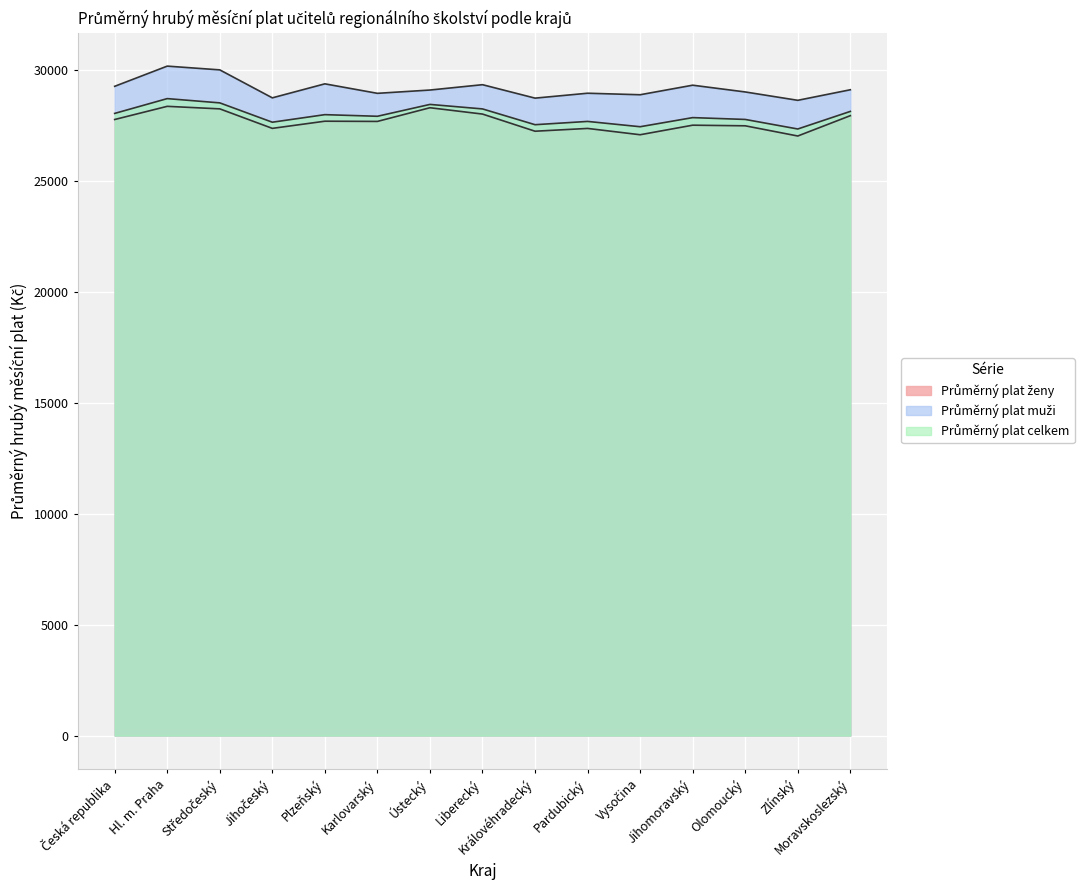

Between Středočeský and Pardubický, which is larger?

Středočeský